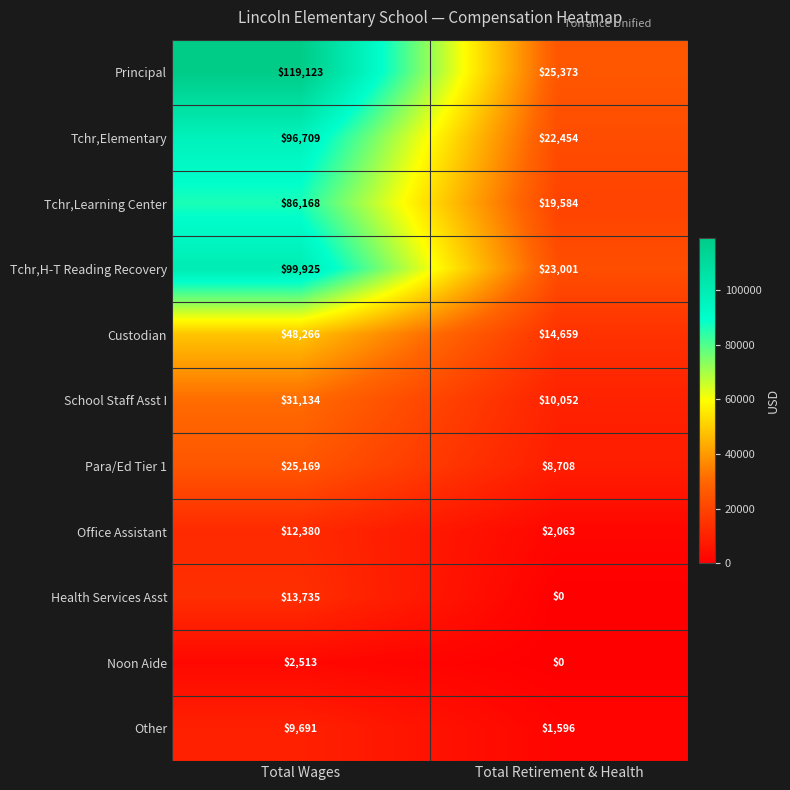

Where is Tchr,Elementary nearest to the value 59581?

Total Retirement & Health